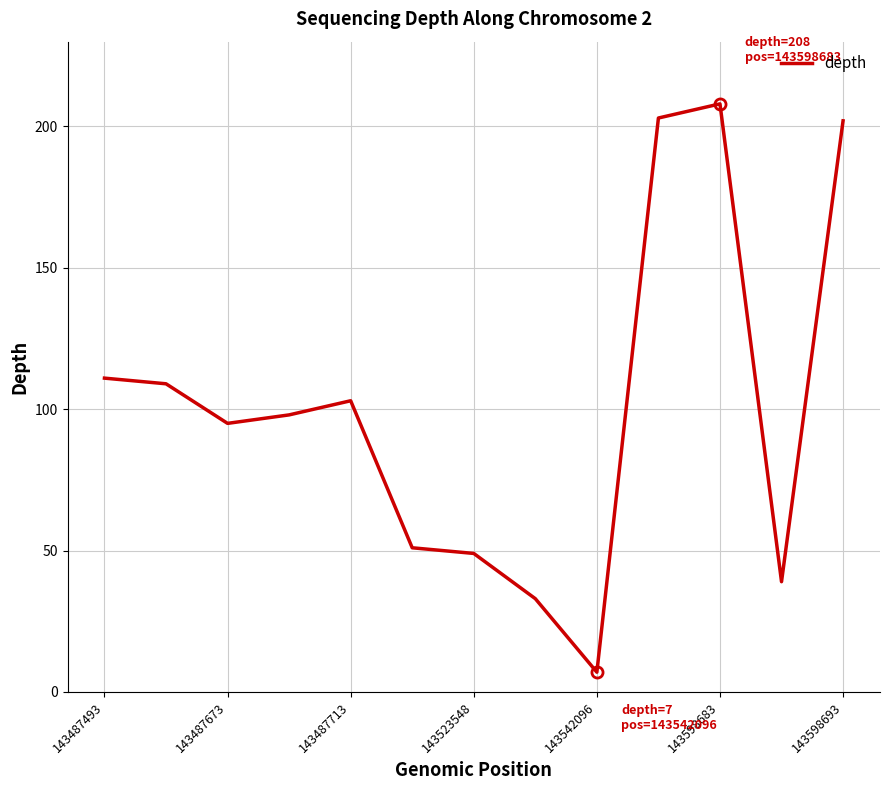

What is the greatest value displayed?

208